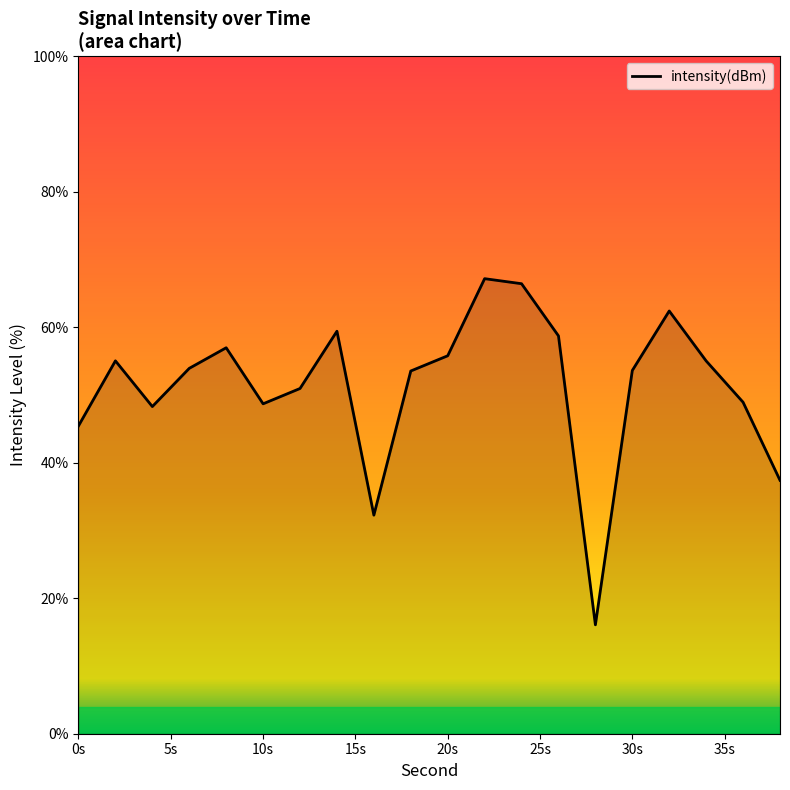

What is the greatest value displayed?

67.2